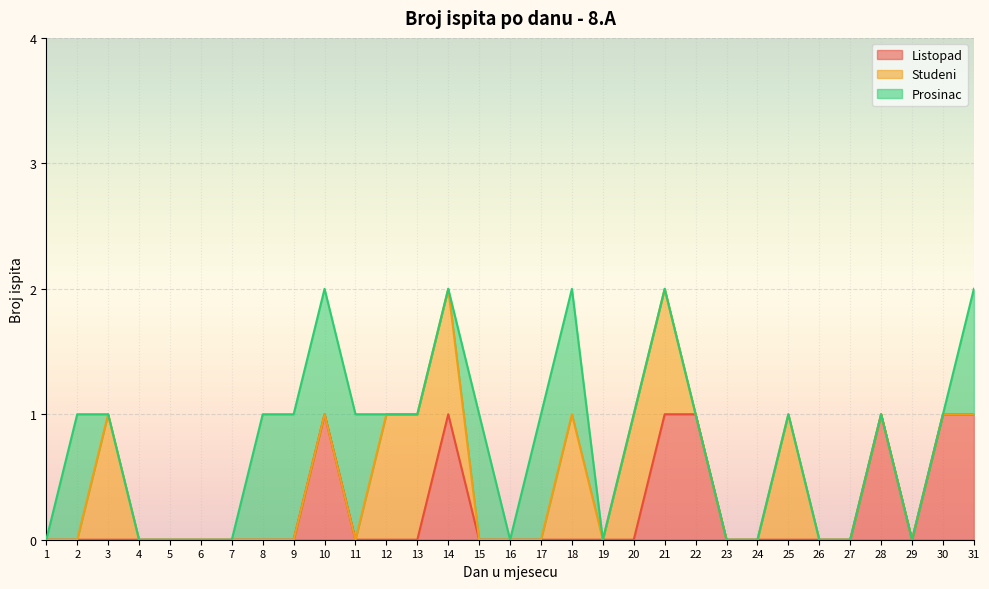

True or false: Prosinac and Studeni intersect in this chart.

True